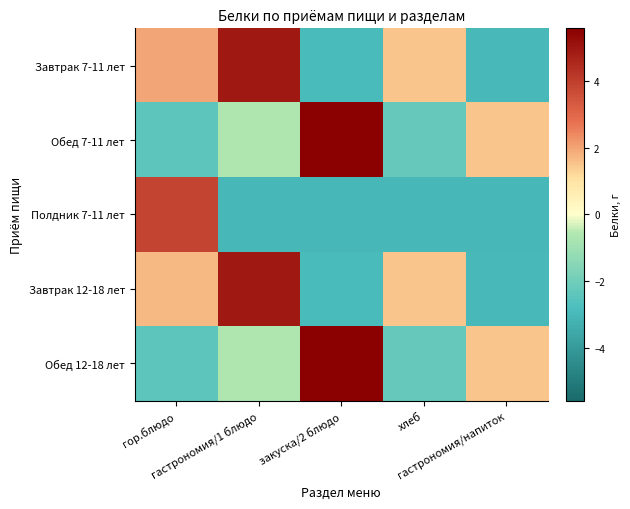

List the series in order of their peak value, lowest first.

Полдник 7-11 лет, Завтрак 7-11 лет, Завтрак 12-18 лет, Обед 7-11 лет, Обед 12-18 лет